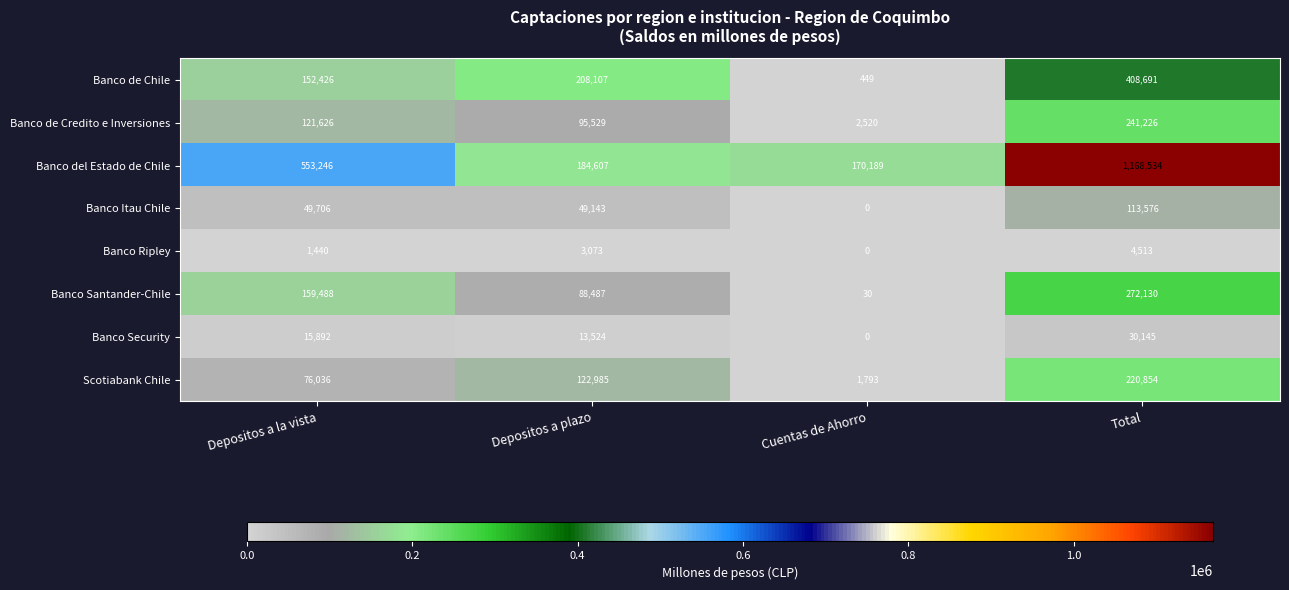

List the series in order of their peak value, highest first.

Banco del Estado de Chile, Banco de Chile, Banco Santander-Chile, Banco de Credito e Inversiones, Scotiabank Chile, Banco Itau Chile, Banco Security, Banco Ripley